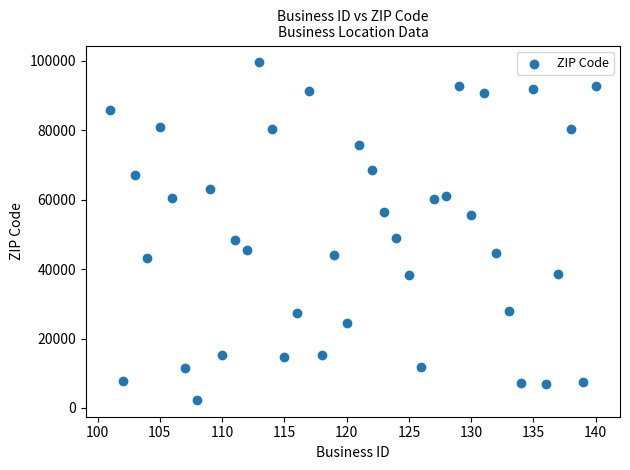

What is the range of X values (max minus min)?

39